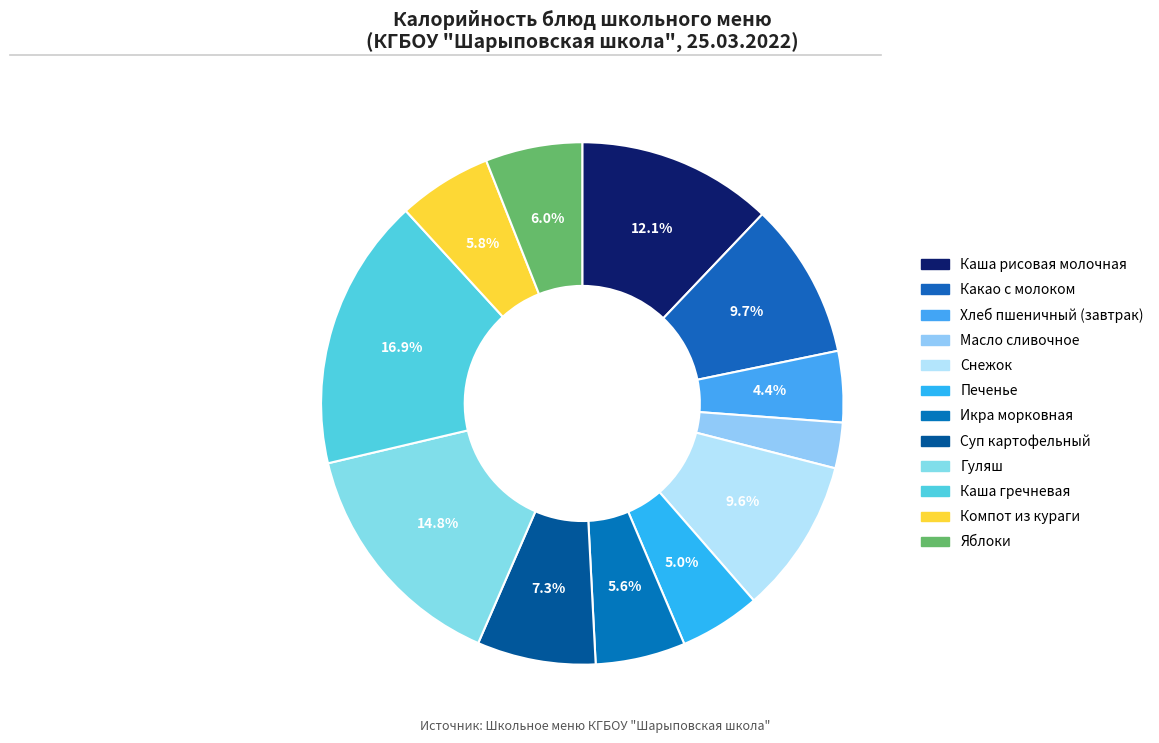

What percentage is the Икра морковная slice, to the nearest percent?

6%